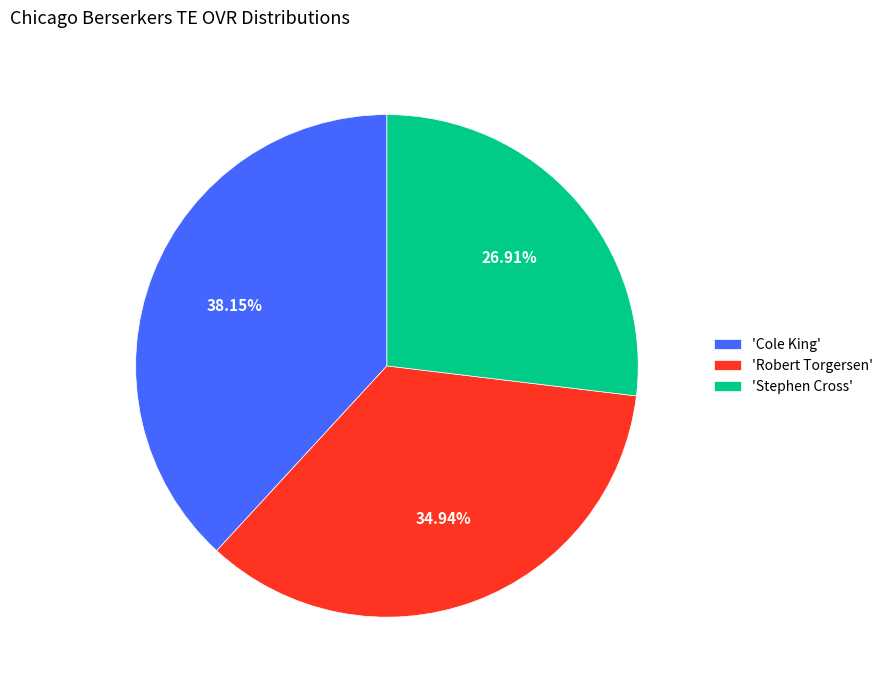

Do 'Cole King' and 'Robert Torgersen' together represent more than half of the pie?

Yes